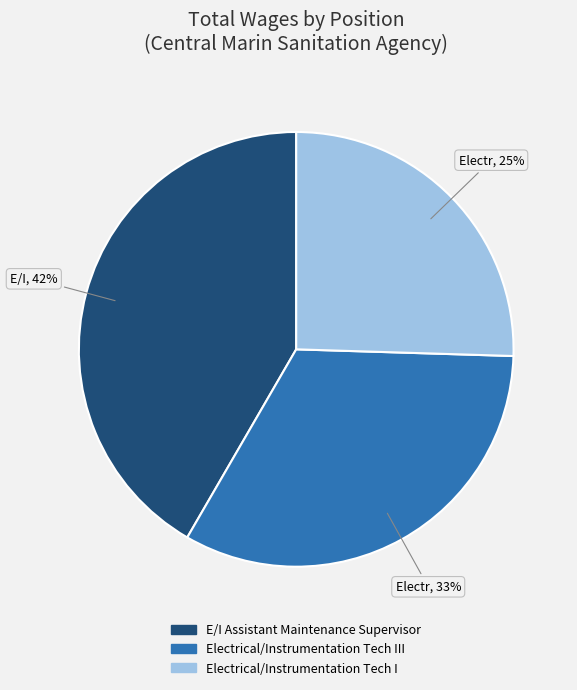

To the nearest percent, what is the average slice percentage?

33%